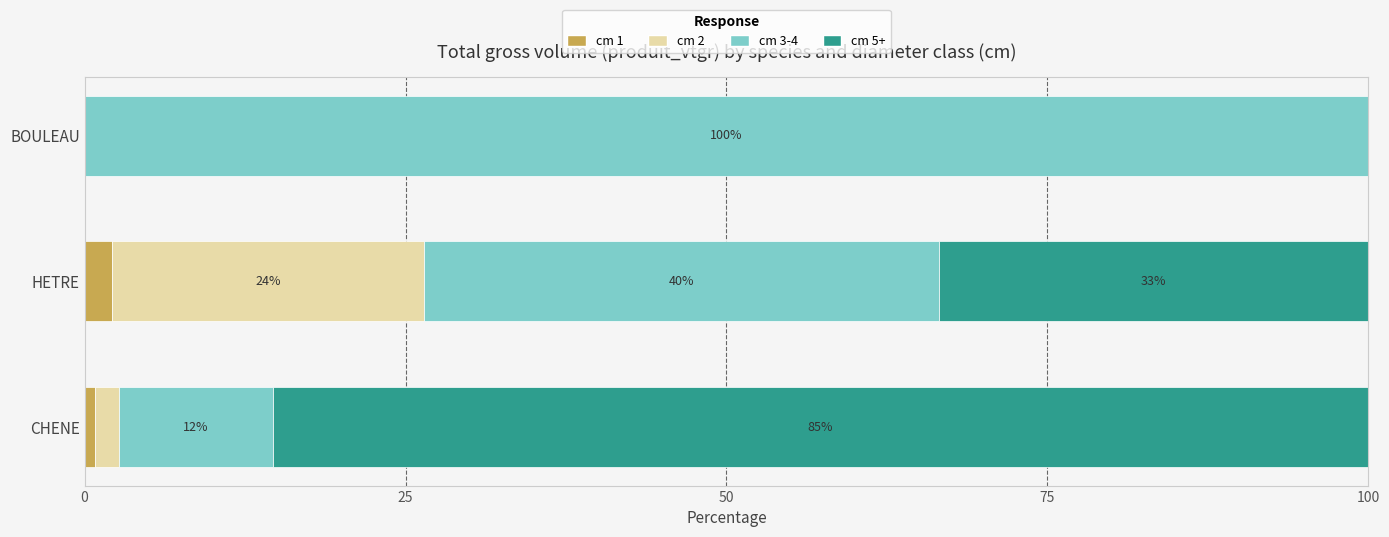

At which label does cm 1 reach its peak?

HETRE